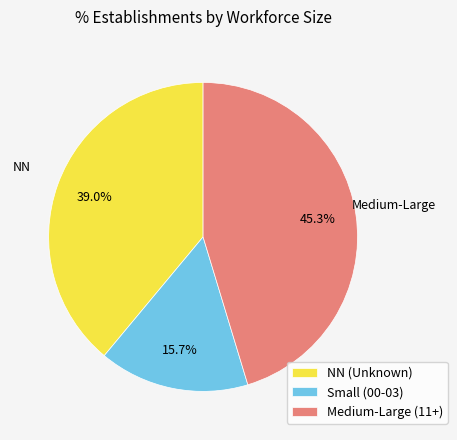

How many slices are in this pie chart?

3